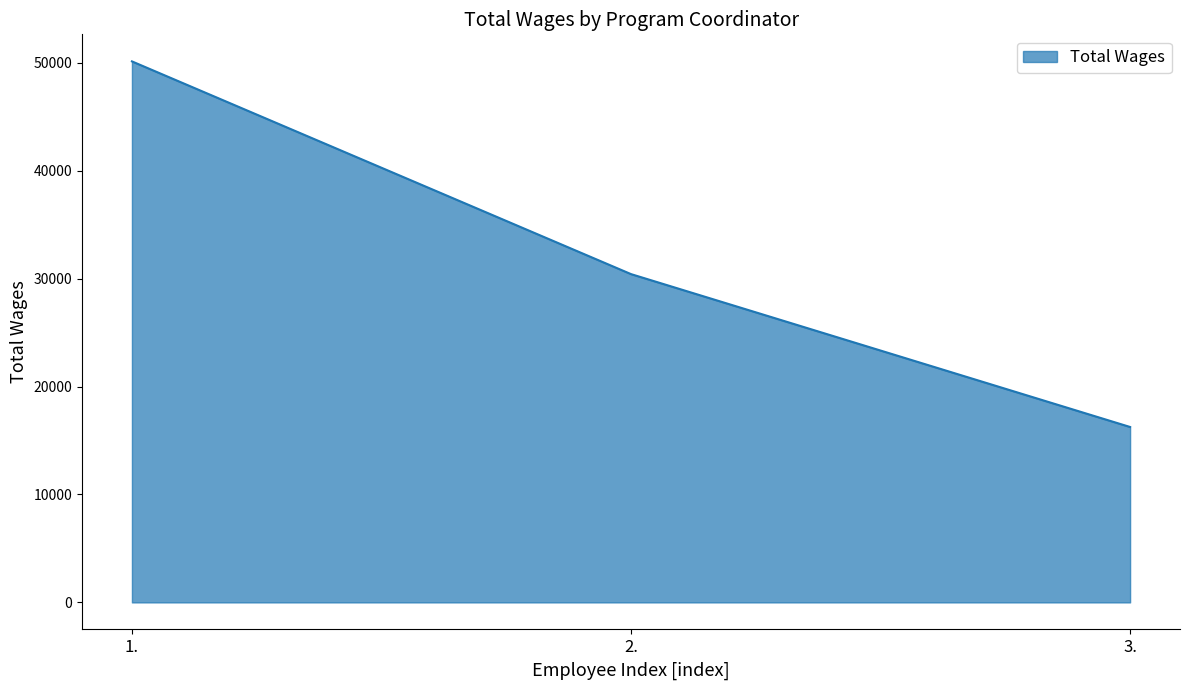

How many distinct data groups are displayed?

1